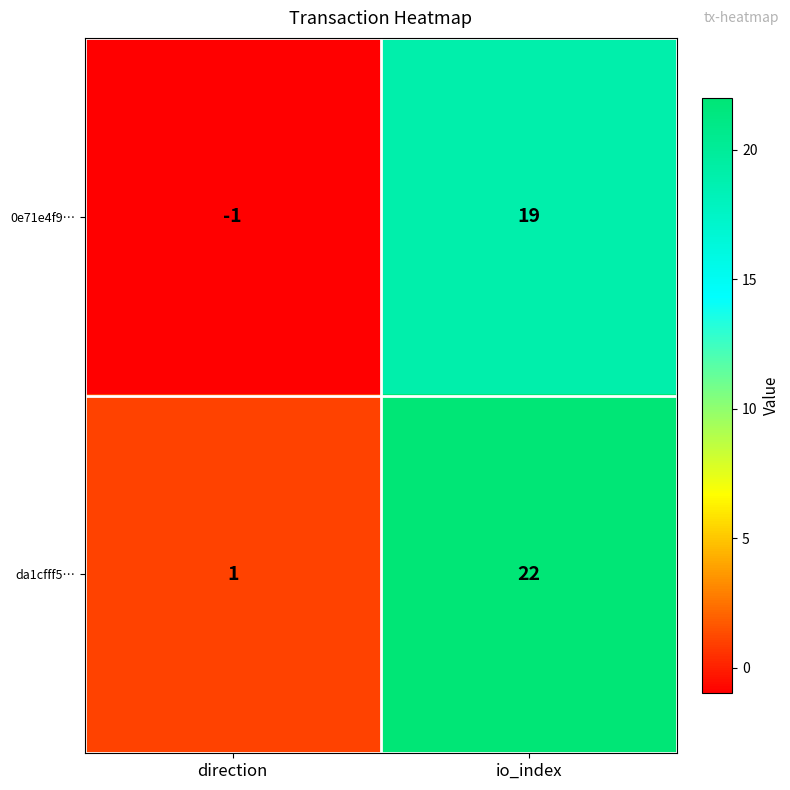

What is the average value of the da1cfff5… series?

12